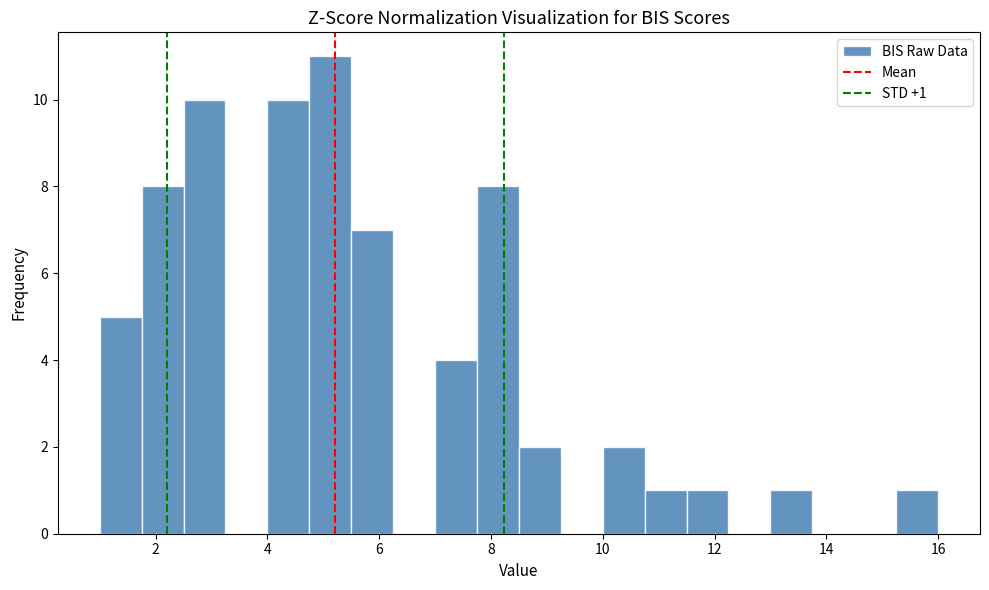

Around what value on the x-axis is the tallest bar? Give the approximate position of its centre, as read against the axis.

5.2